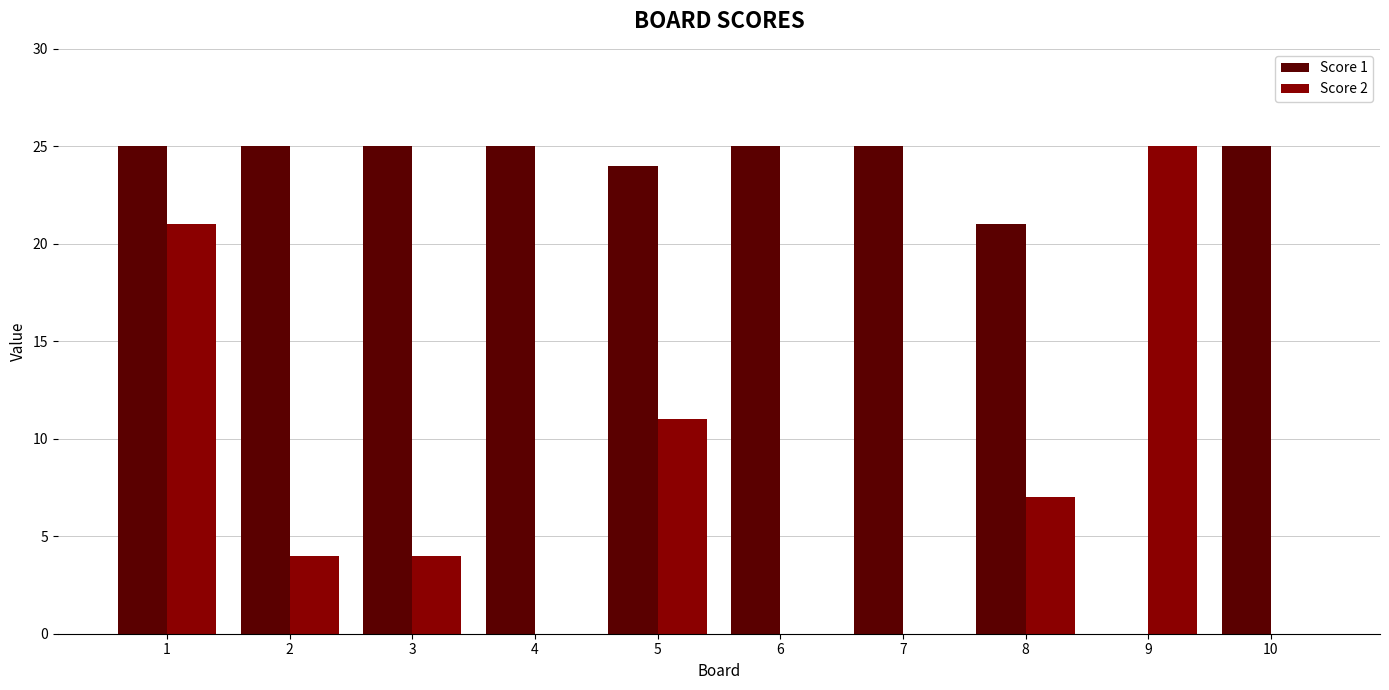

Read the Score 1 value at 4.

25